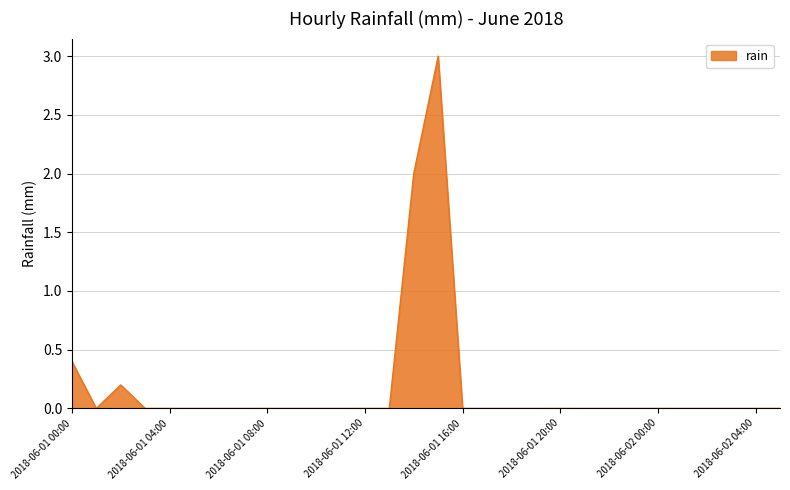

What is the maximum value shown in the chart?

3.0